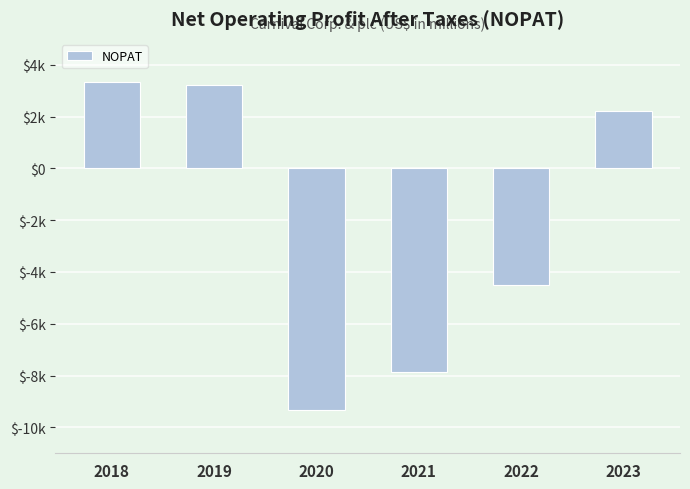

Are the bars horizontal?

No